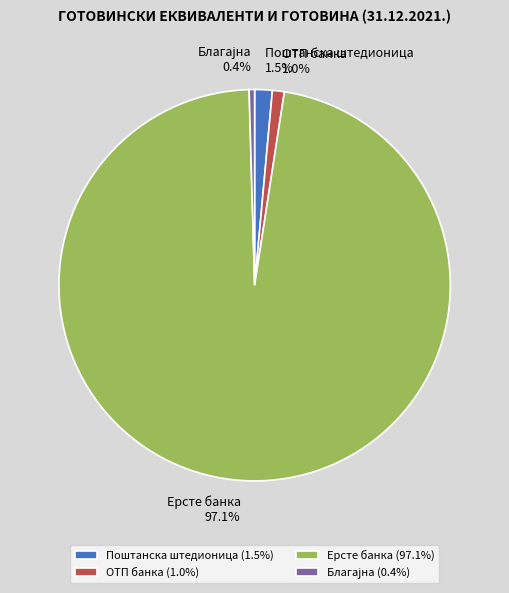

Count the number of slices in the pie.

4